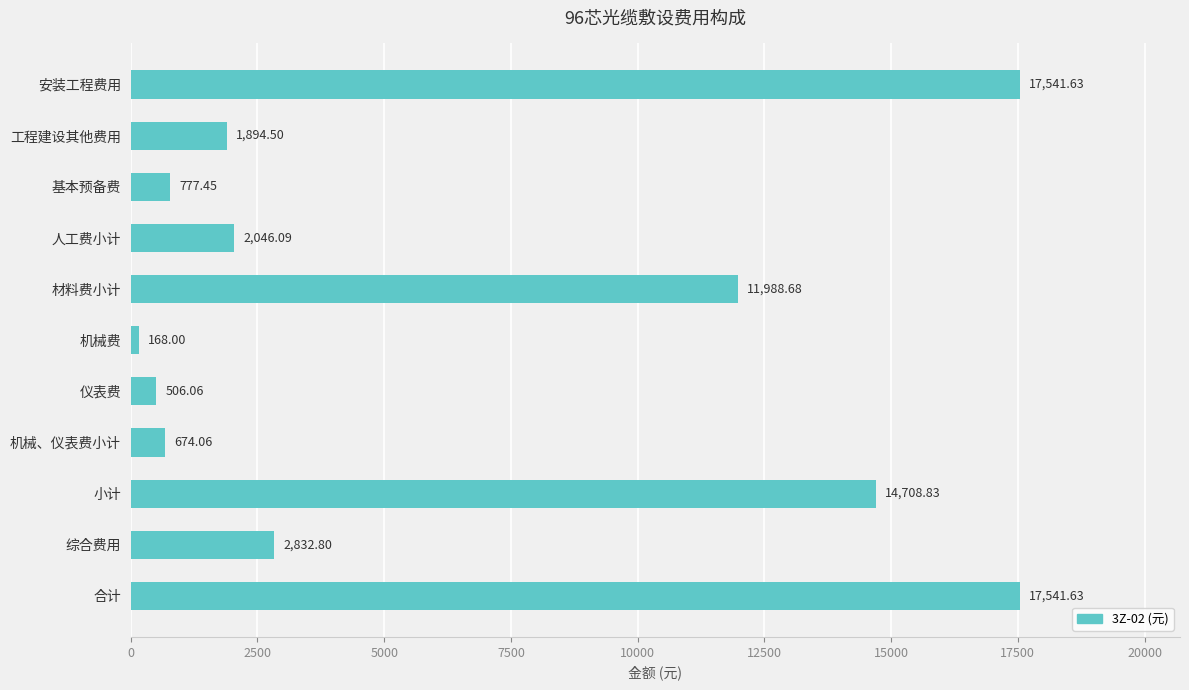

At which label is the value closest to 8854?

材料费小计